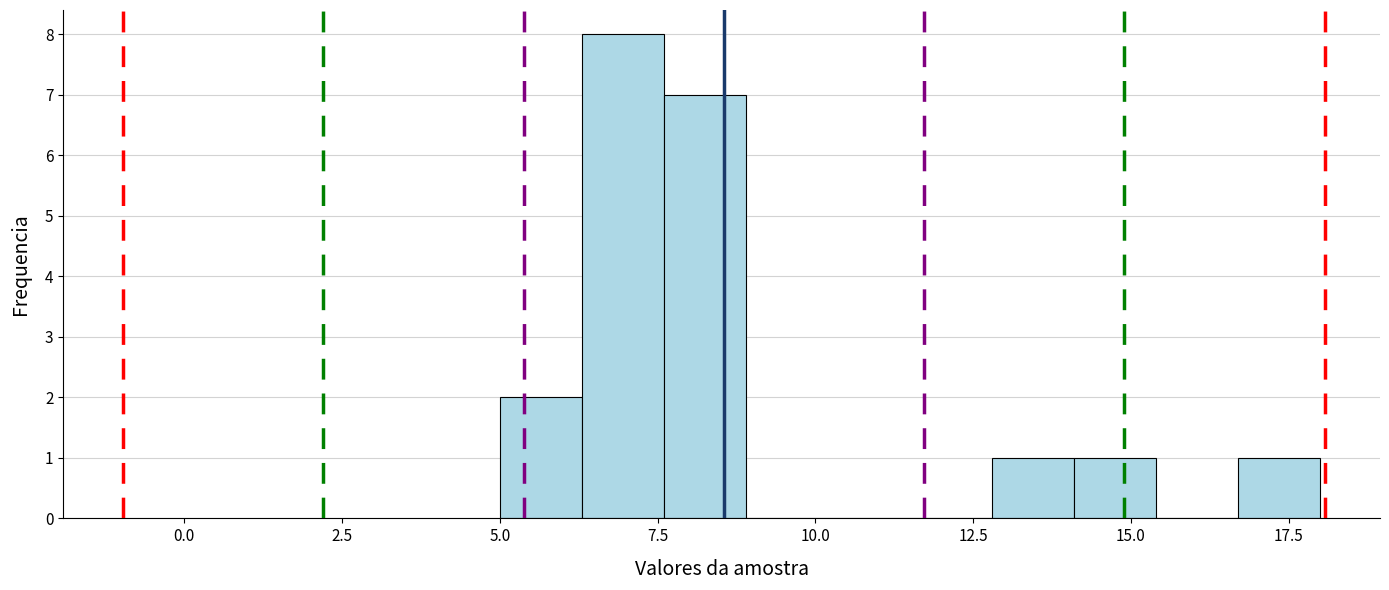

Read against the x-axis, roughly where is the centre of the tallest bar?

7.0